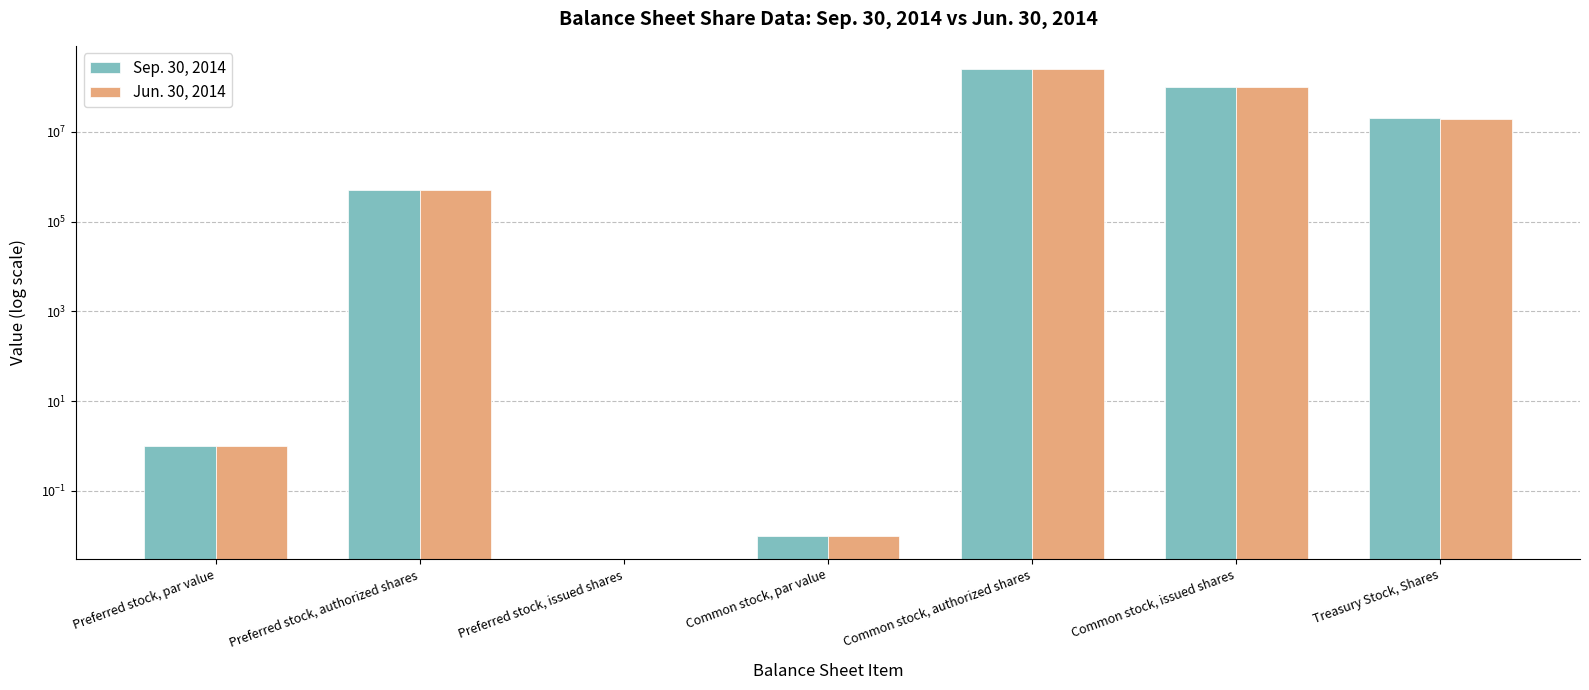

Are the bars grouped side by side (vs. stacked)?

Yes